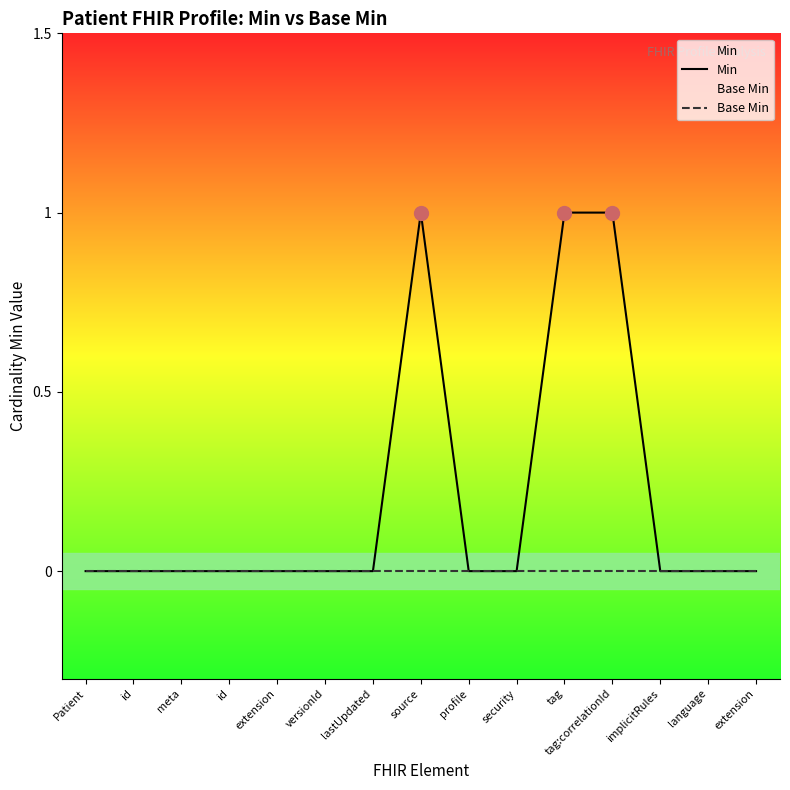

Reading left to right, transcribe all the data shown in this chart.

Min: 0	0	0	0	0	0	0	1	0	0	1	1	0	0	0
Base Min: 0	0	0	0	0	0	0	0	0	0	0	0	0	0	0